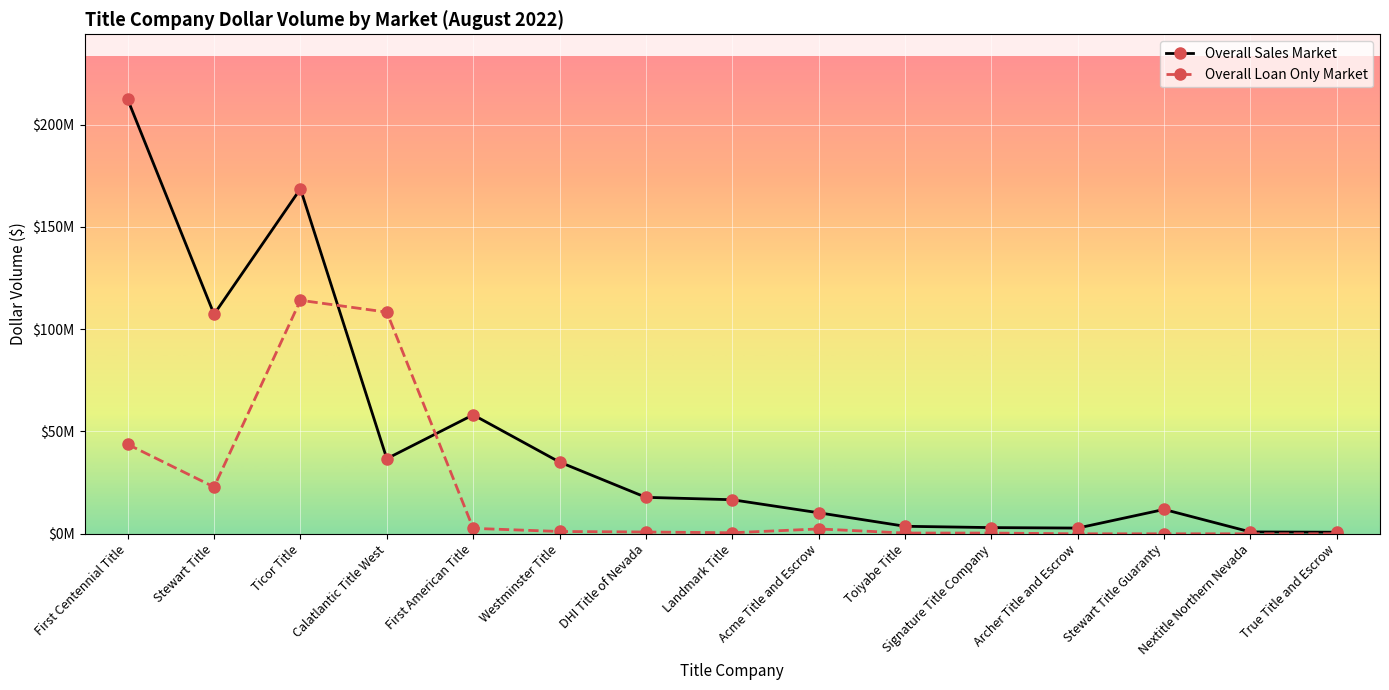

Reading left to right, what are all the values shown in this chart?

Overall Sales Market - Dollar Volume: First Centennial Title=212257453.8	Stewart Title=107260332.0	Ticor Title=168602802.3	Calatlantic Title West=36705068.0	First American Title=58121310.3	Westminster Title=35053741.0	DHI Title of Nevada=17815363.8	Landmark Title=16644650.0	Acme Title and Escrow=10274000.0	Toiyabe Title=3669300.0	Signature Title Company=3026400.0	Archer Title and Escrow=2792000.0	Stewart Title Guaranty=11900000.0	Nextitle Northern Nevada=905000.0	True Title and Escrow=767000.0
Overall Loan Only Market - Dollar Volume: First Centennial Title=43714090.3	Stewart Title=22861161.0	Ticor Title=114105527.5	Calatlantic Title West=108315344.0	First American Title=2658222.0	Westminster Title=1123500.0	DHI Title of Nevada=873479.0	Landmark Title=499643.0	Acme Title and Escrow=2370000.0	Toiyabe Title=363858.0	Signature Title Company=360000.0	Archer Title and Escrow=0.0	Stewart Title Guaranty=0.0	Nextitle Northern Nevada=0.0	True Title and Escrow=0.0